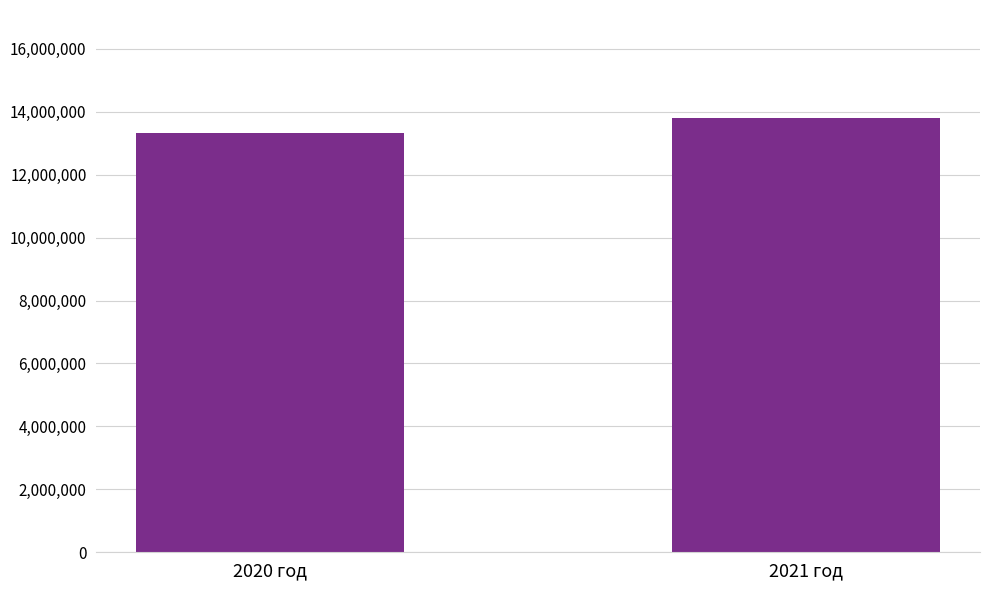

Which label corresponds to the largest value in the chart?

2021 год